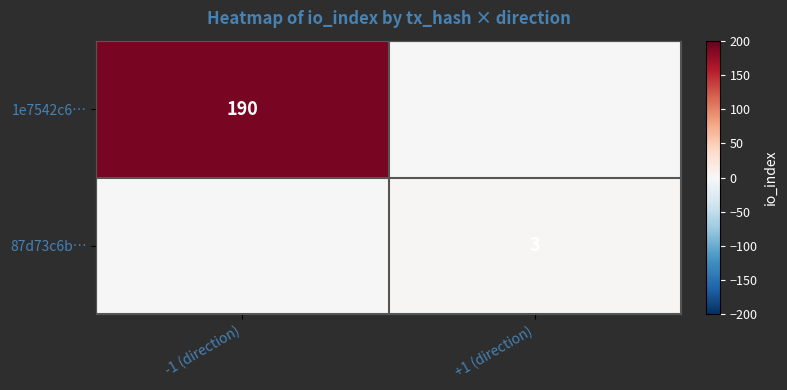

At how many categories does at least one series exceed 1?

2